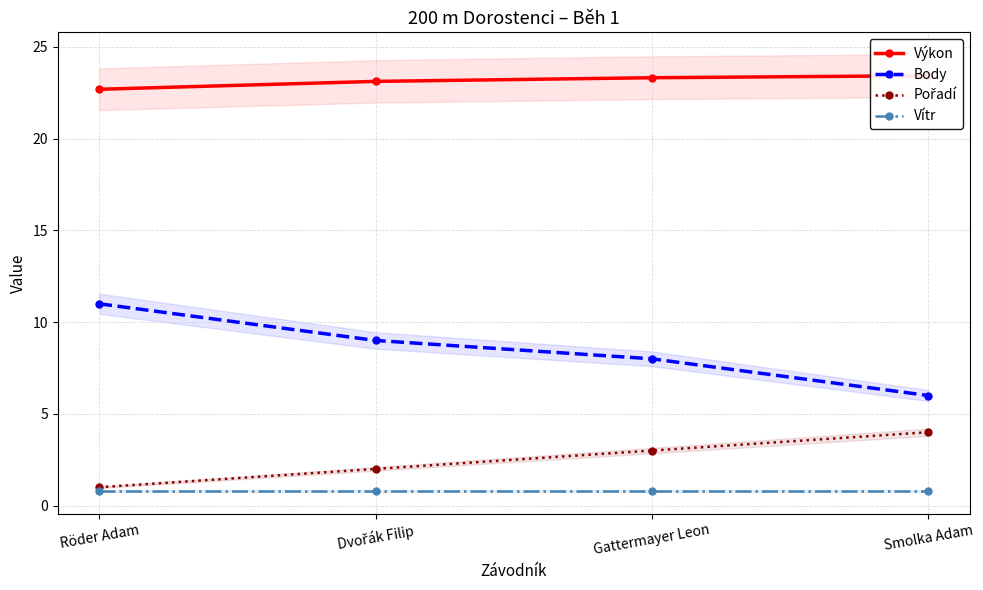

What is the spread (max minus min) of values at Gattermayer Leon?

22.5